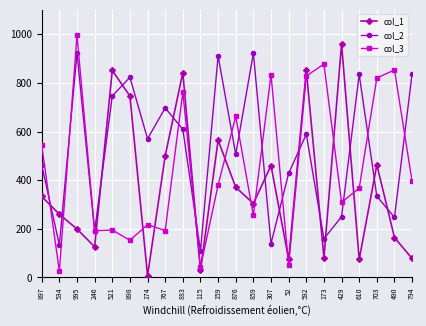

Is it true that col_1 equals 806 at 307?

False